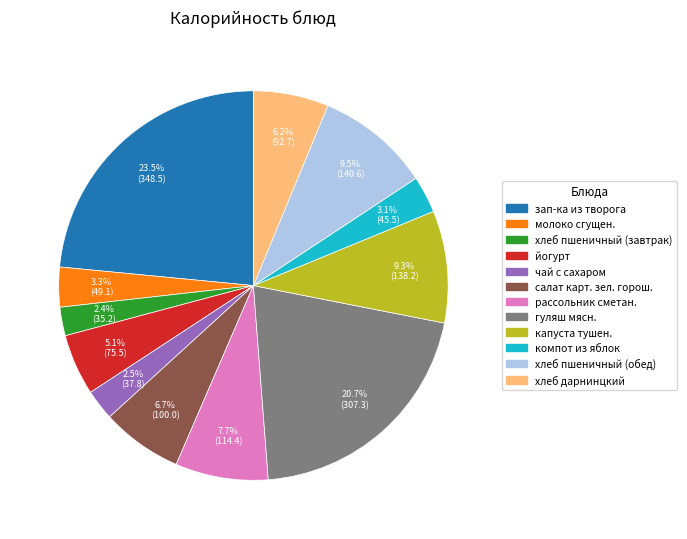

Combined, do гуляш мясн. and йогурт account for over 50%?

No